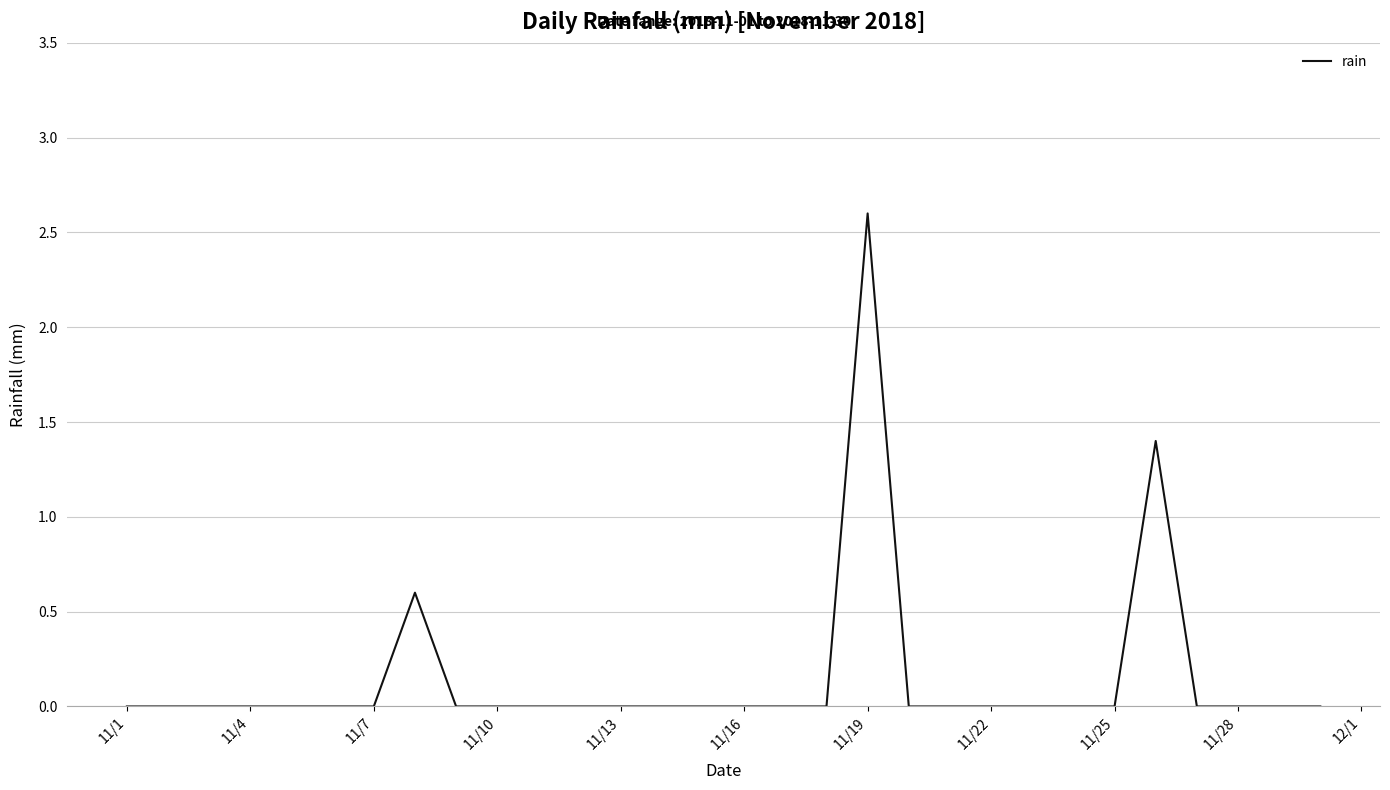

What is the difference between the maximum and minimum values?

2.6